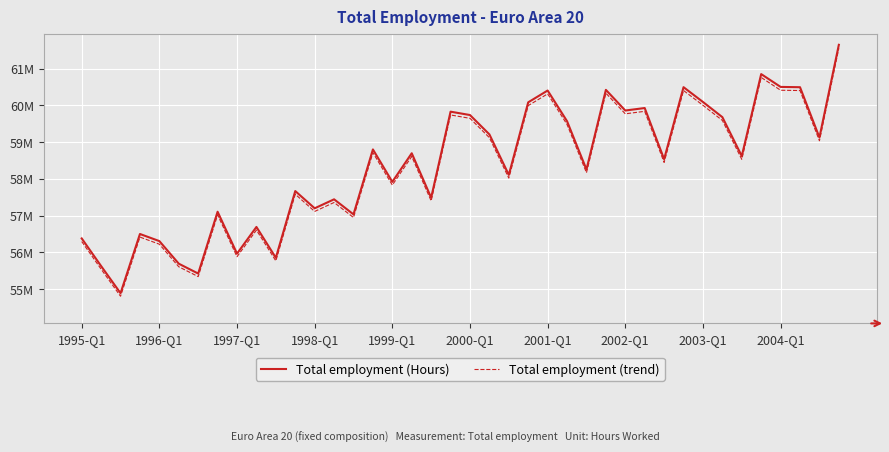

Which series has the largest range (max minus min)?

Total employment (Hours)